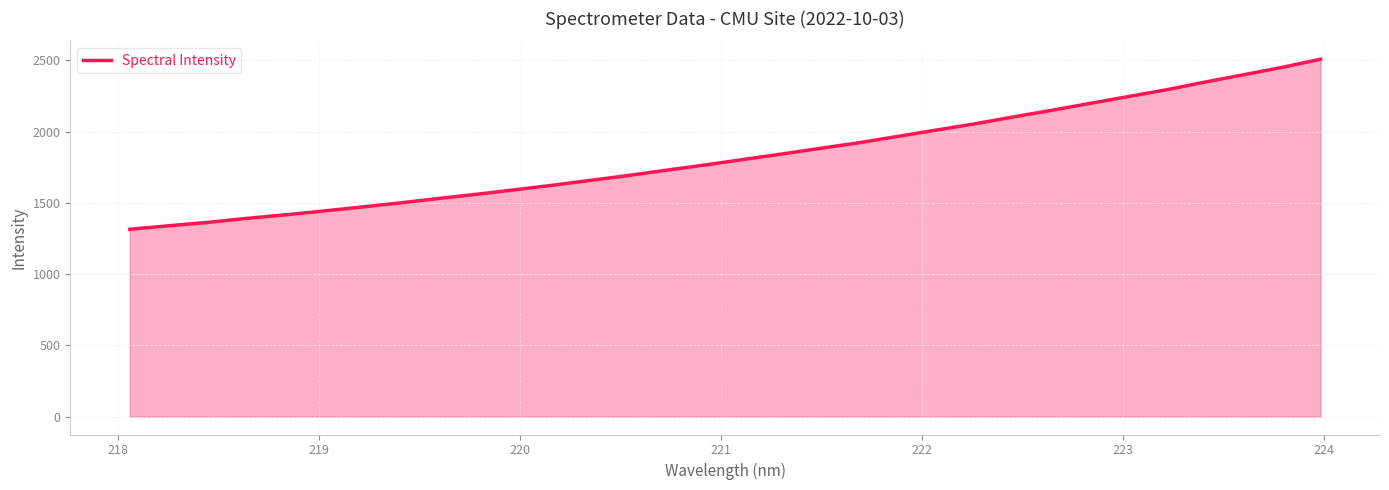

How many lines are shown in the chart?

1